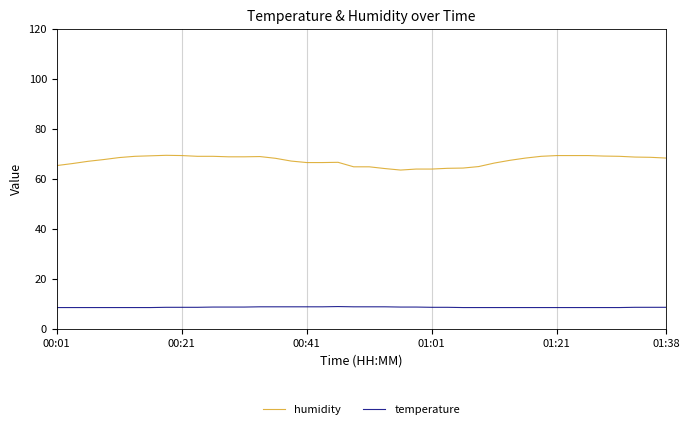

True or false: humidity and temperature intersect in this chart.

False